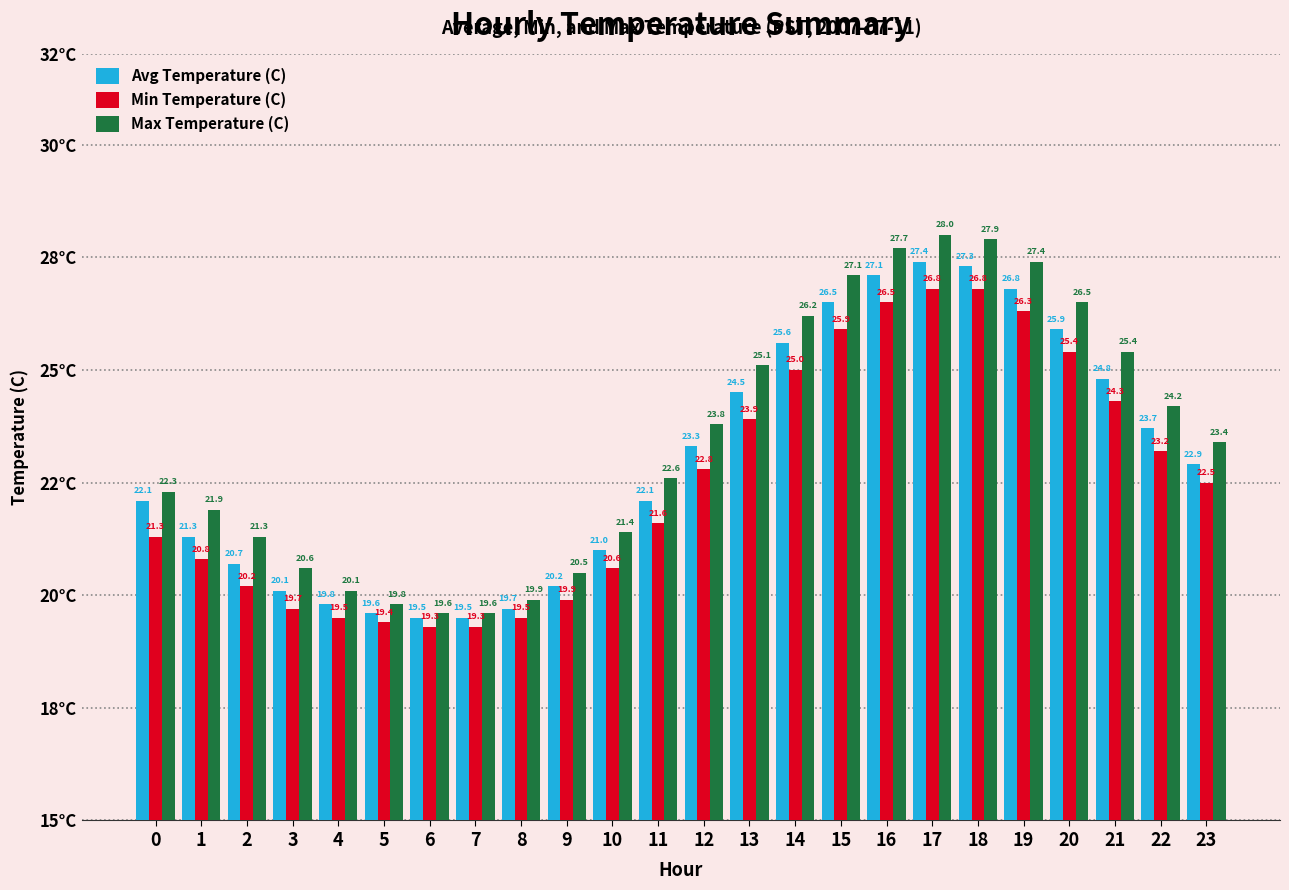

What is the average value of the Max Temperature (C) series?

23.4